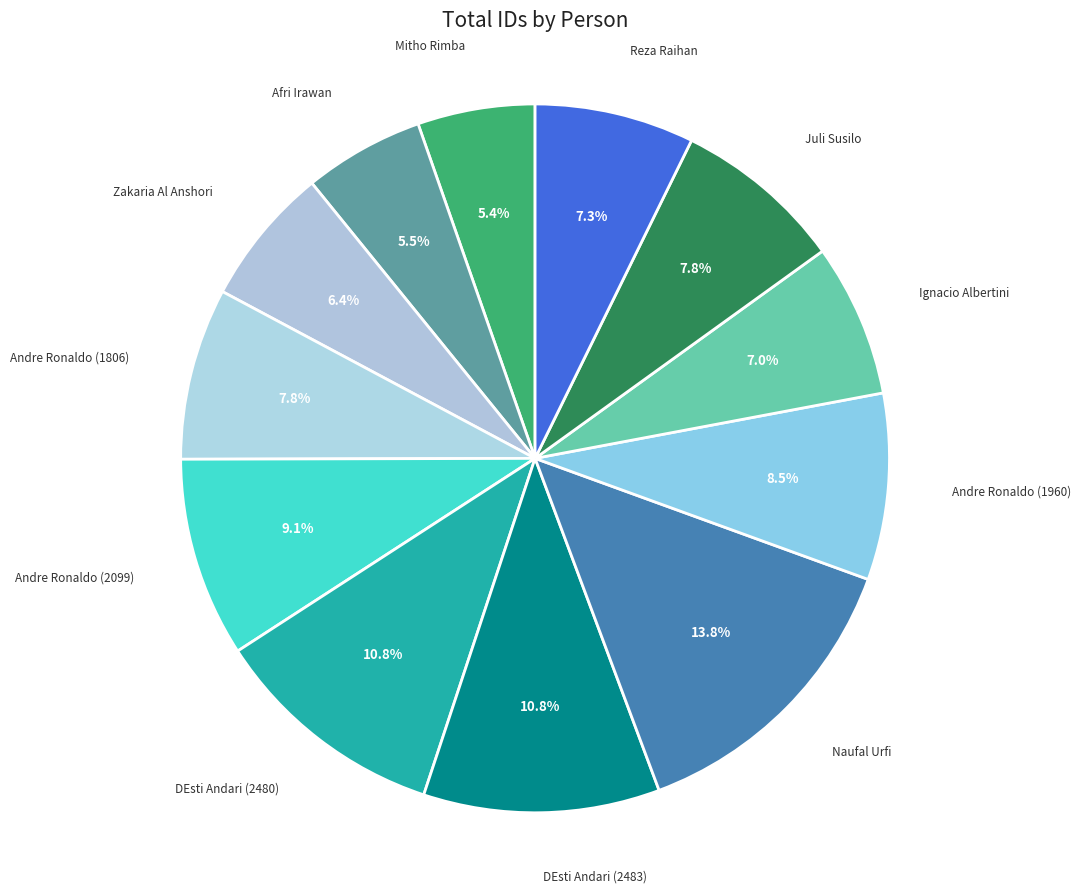

Does Naufal Urfi represent more than half of the total?

No